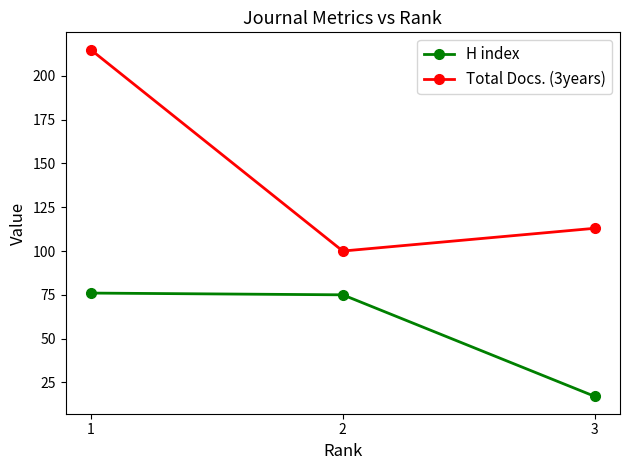

Is it true that Total Docs. (3years) equals 107 at 1?

False